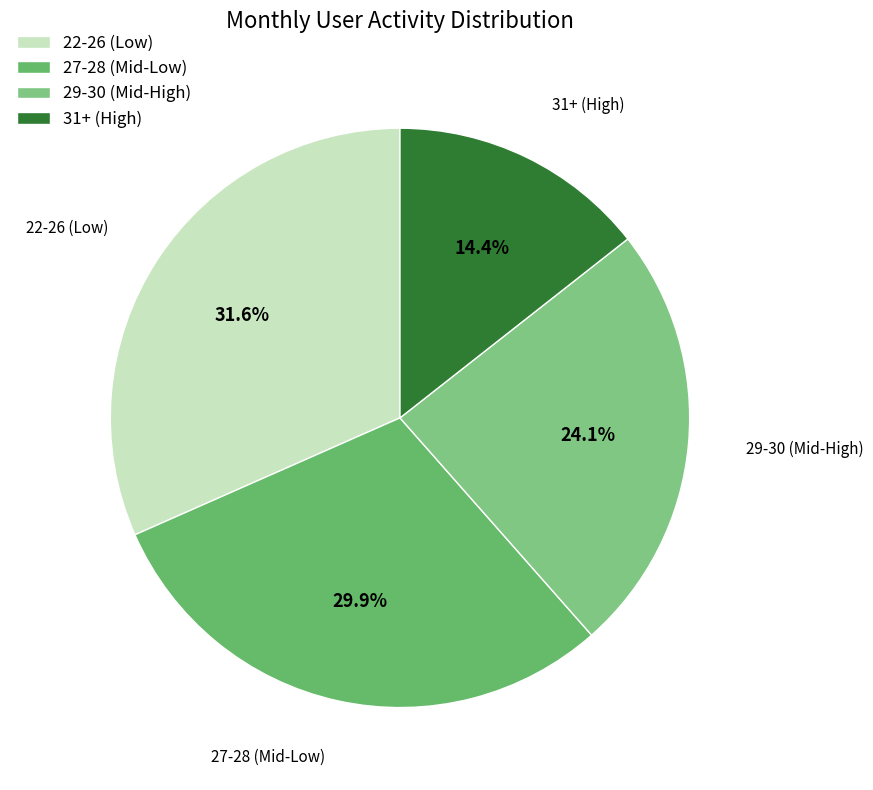

What is the ratio of the value at 27-28 (Mid-Low) to the value at 31+ (High)?

2.1